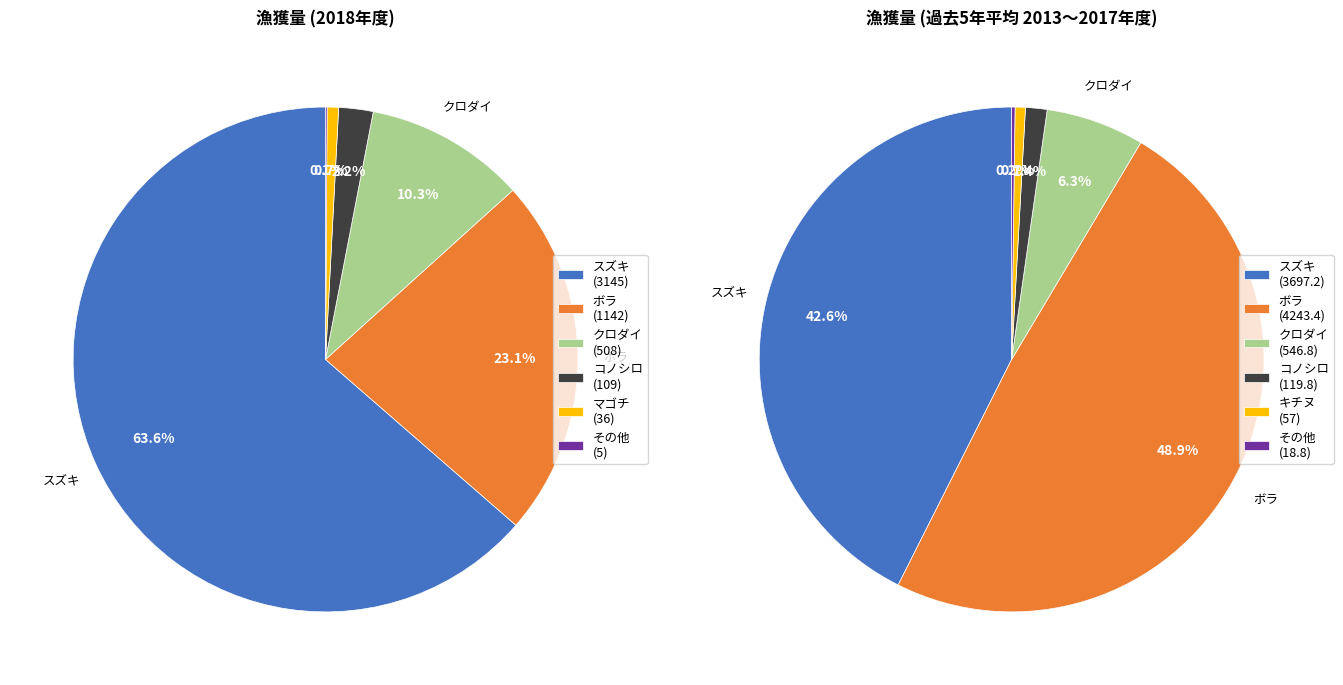

Which series has the largest range (max minus min)?

過去5年平均